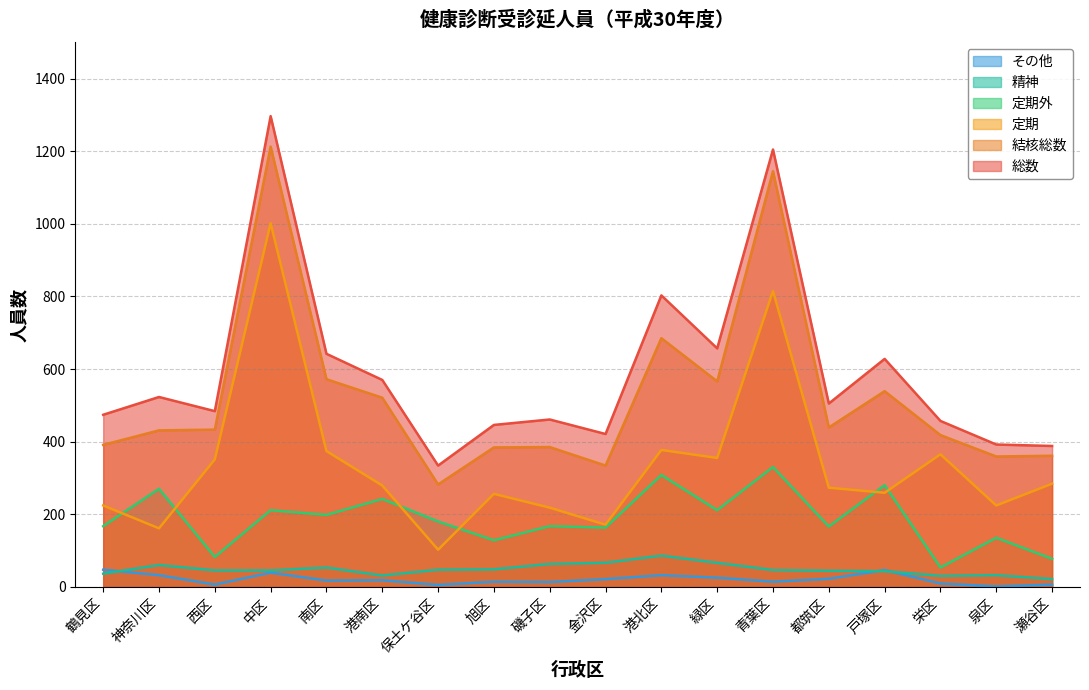

True or false: 結核総数 has more than 0 points higher than both neighbors.

True